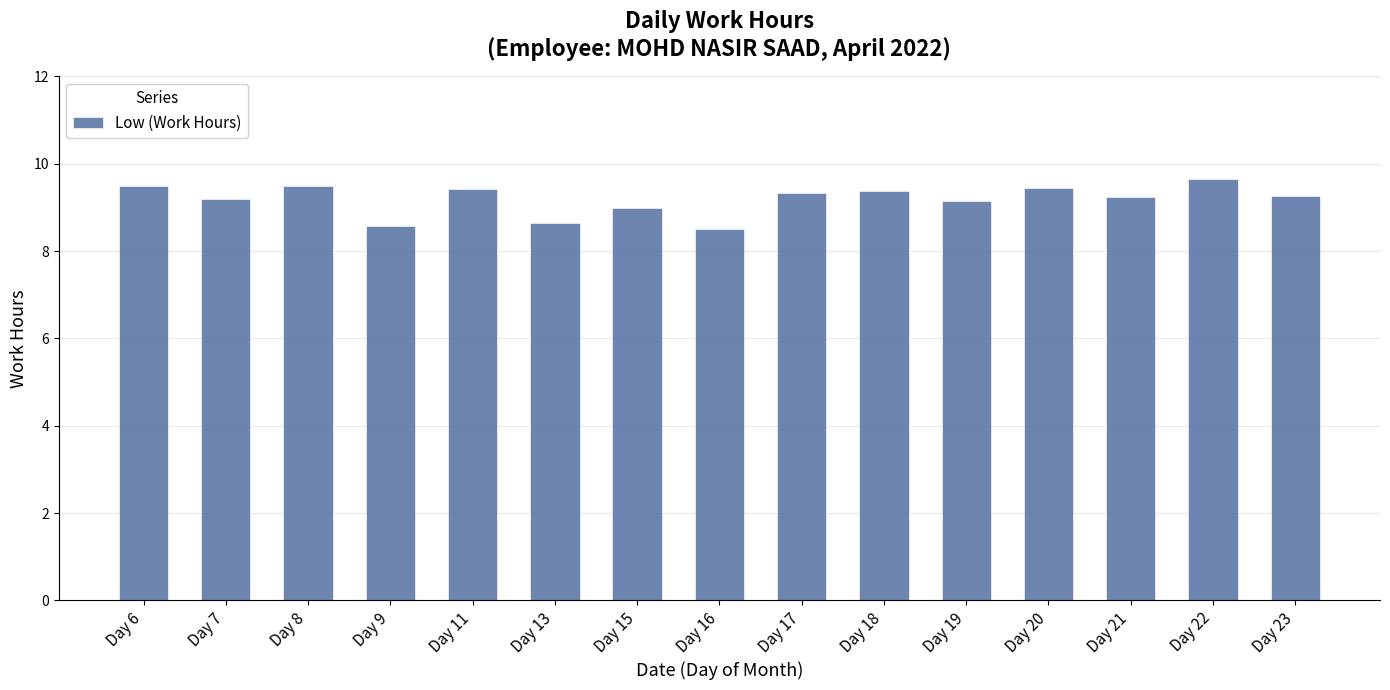

What is the sum of all values?

137.8